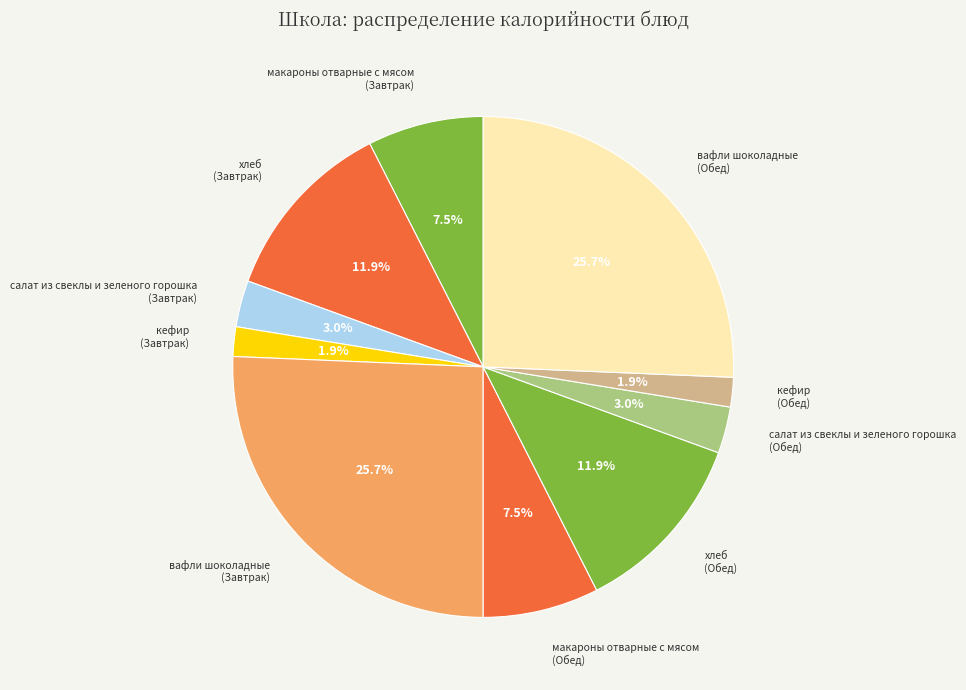

How many segments does this pie chart have?

10